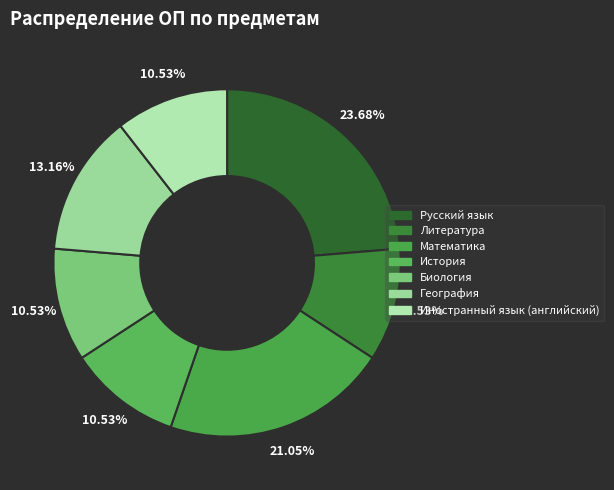

What is the total percentage of Иностранный язык (английский) and Русский язык?

34.2%